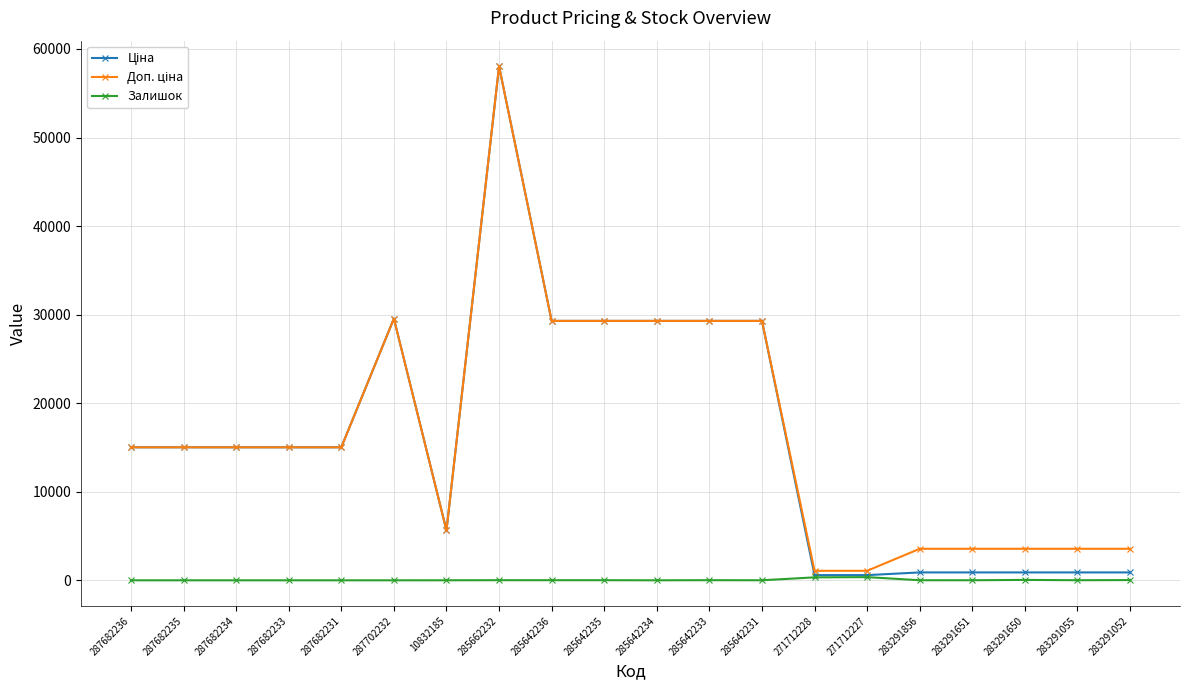

True or false: Залишок has more than 0 interior local peaks.

True